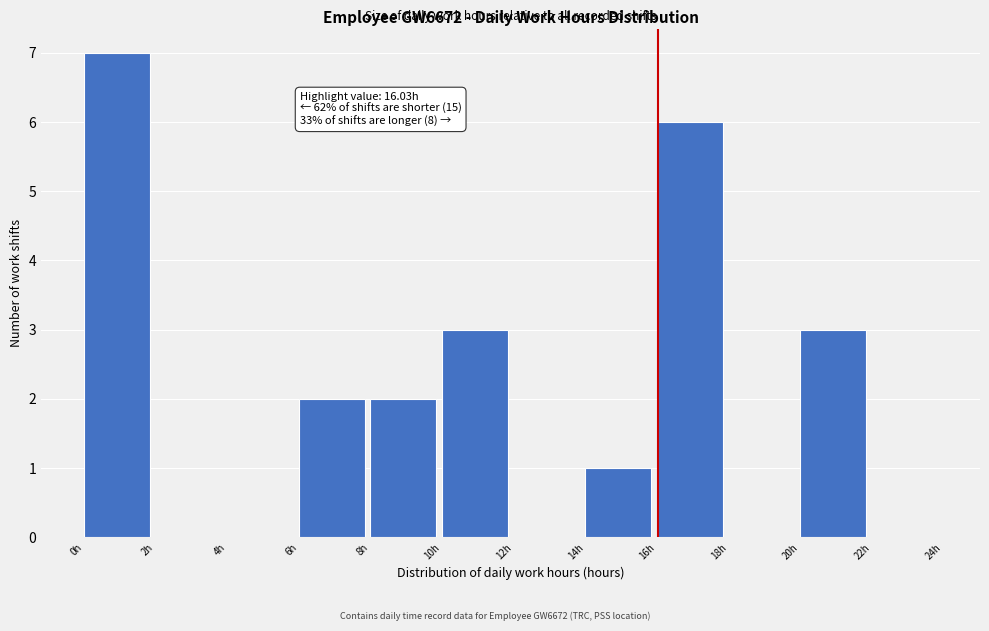

Which range on the x-axis has the tallest bar?

0 to 2